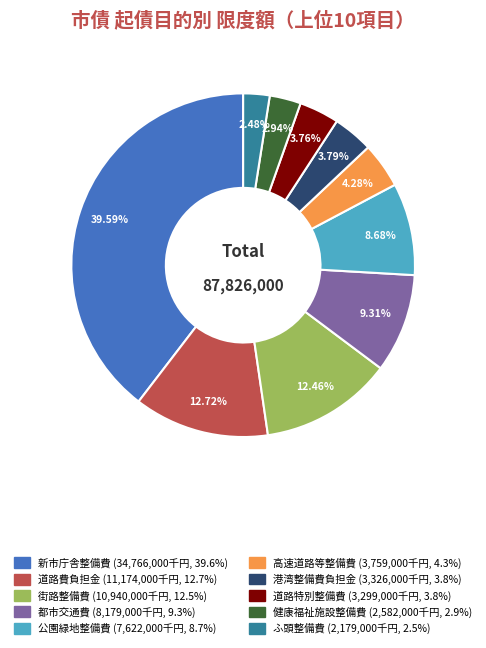

Does any single category account for the majority?

No